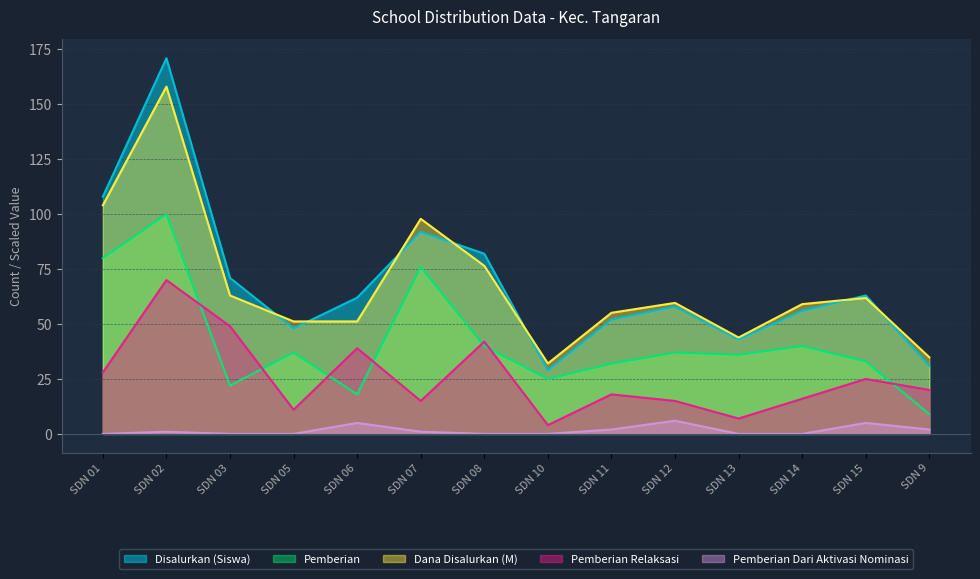

Is it true that Pemberian equals 43.2 at SDN 10?

False